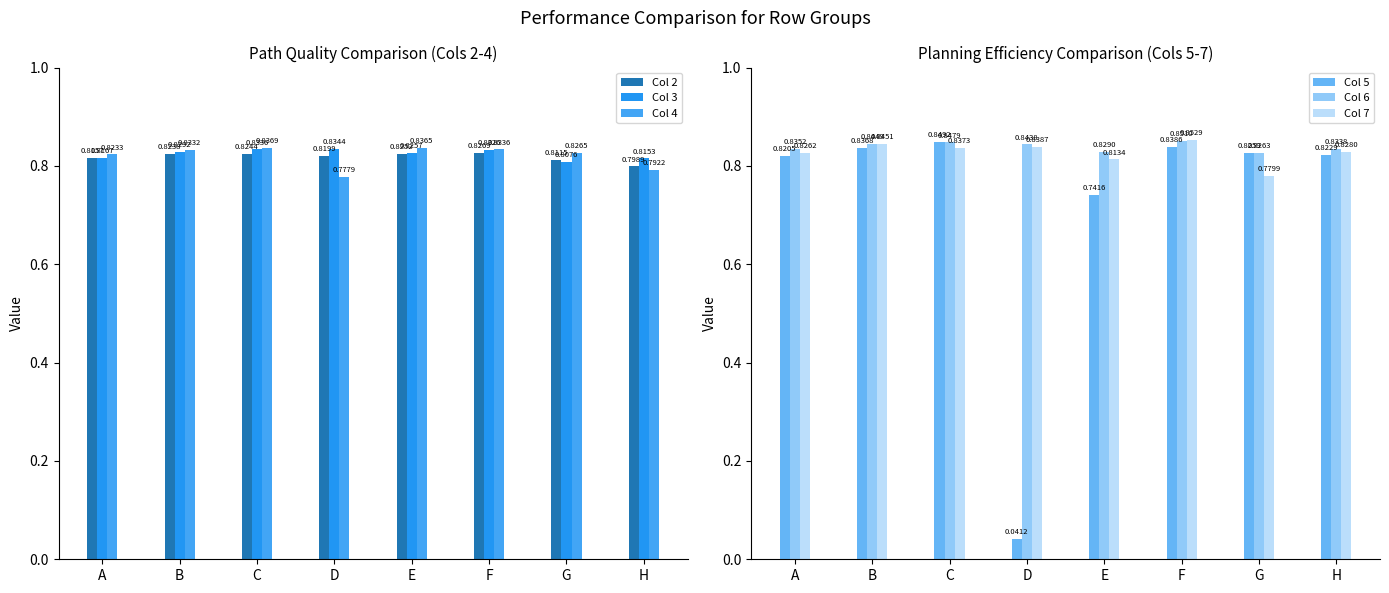

True or false: Col 3 has a value of 0.8 at G.

True